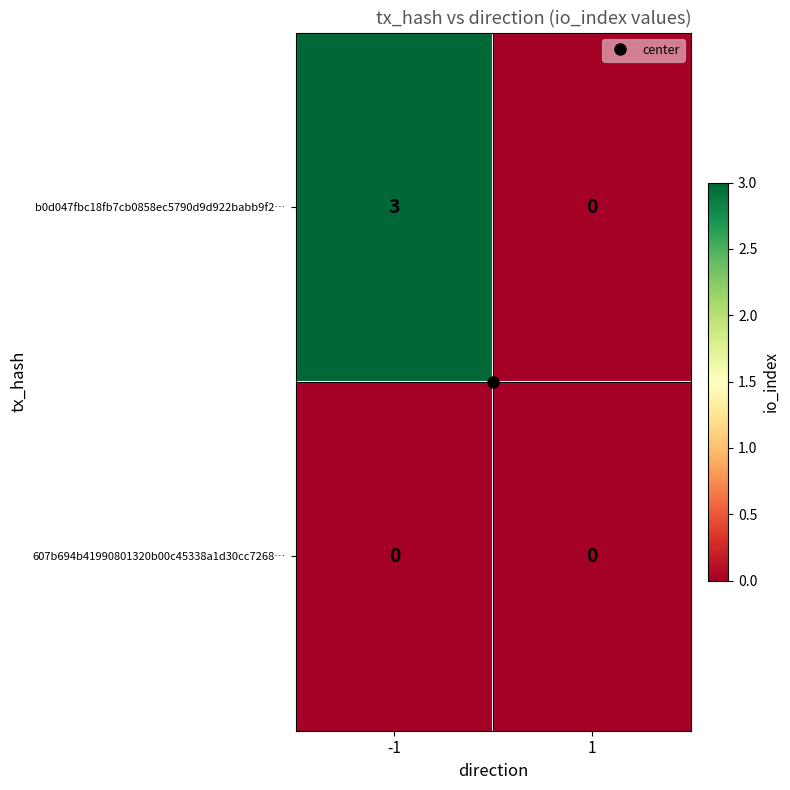

Read the b0d047fbc18fb7cb0858ec5790d9d922babb9f2… value at -1.

3